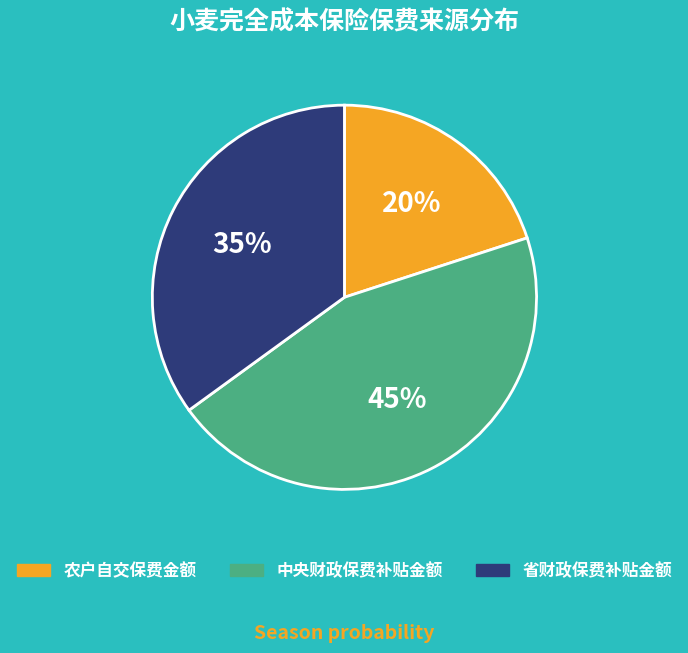

The 农户自交保费金额 slice represents 27% of the pie. True or false?

False